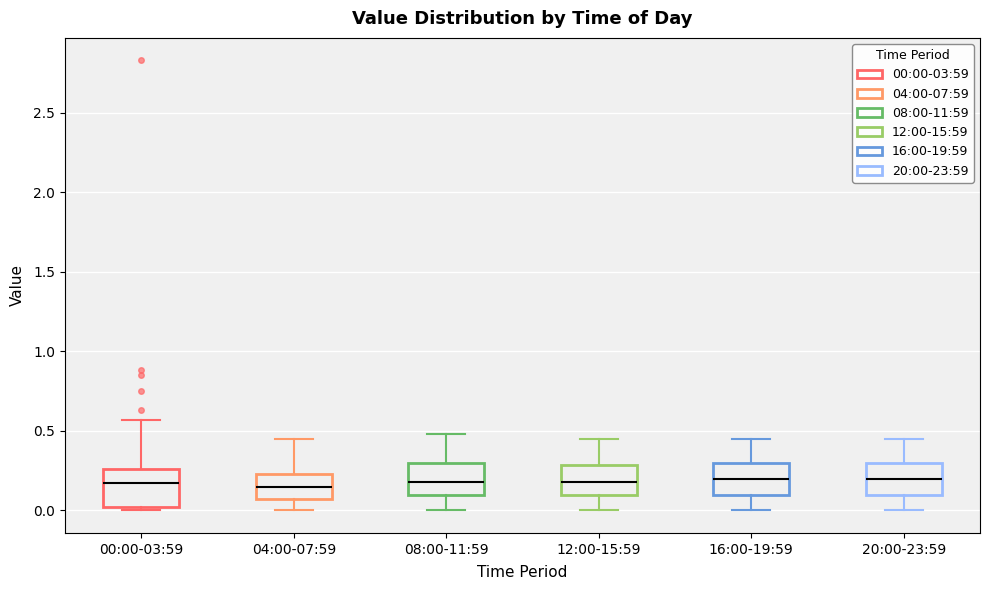

Reading left to right, read every box against the y-axis: the position of its median line, the range the box covers, and the ends of its whiskers. The values are not printed on the chart, so give them approximately, as read against the axis.

00:00-03:59: median 0.15, box 0.00 to 0.25, whiskers 0.00 (just below the box's lower edge) to 0.55
04:00-07:59: median 0.15, box 0.05 to 0.25, whiskers 0.00 to 0.45
08:00-11:59: median 0.20, box 0.10 to 0.30, whiskers 0.00 to 0.50
12:00-15:59: median 0.20, box 0.10 to 0.30, whiskers 0.00 to 0.45
16:00-19:59: median 0.20, box 0.10 to 0.30, whiskers 0.00 to 0.45
20:00-23:59: median 0.20, box 0.10 to 0.30, whiskers 0.00 to 0.45